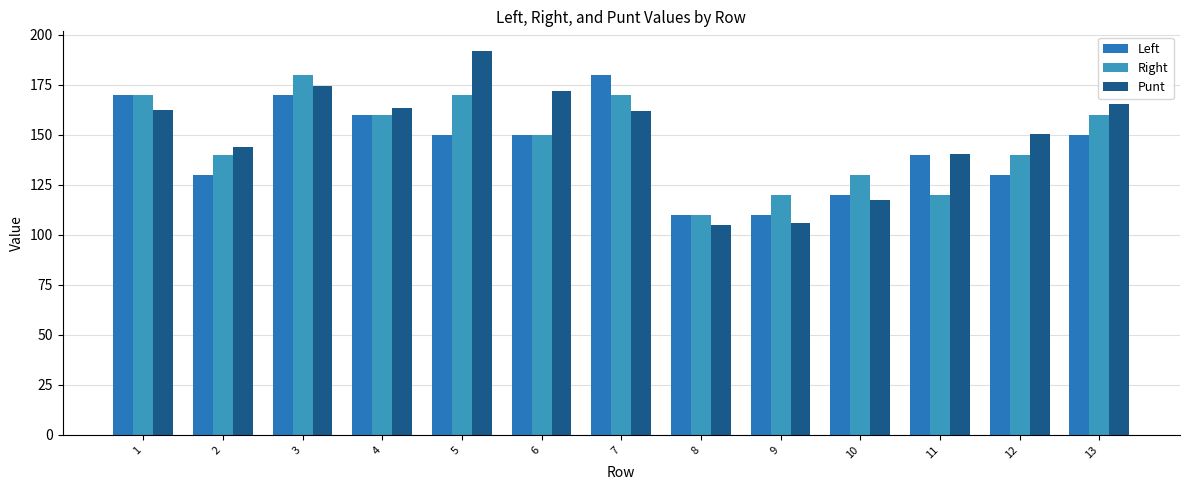

Are the bars grouped side by side (vs. stacked)?

Yes